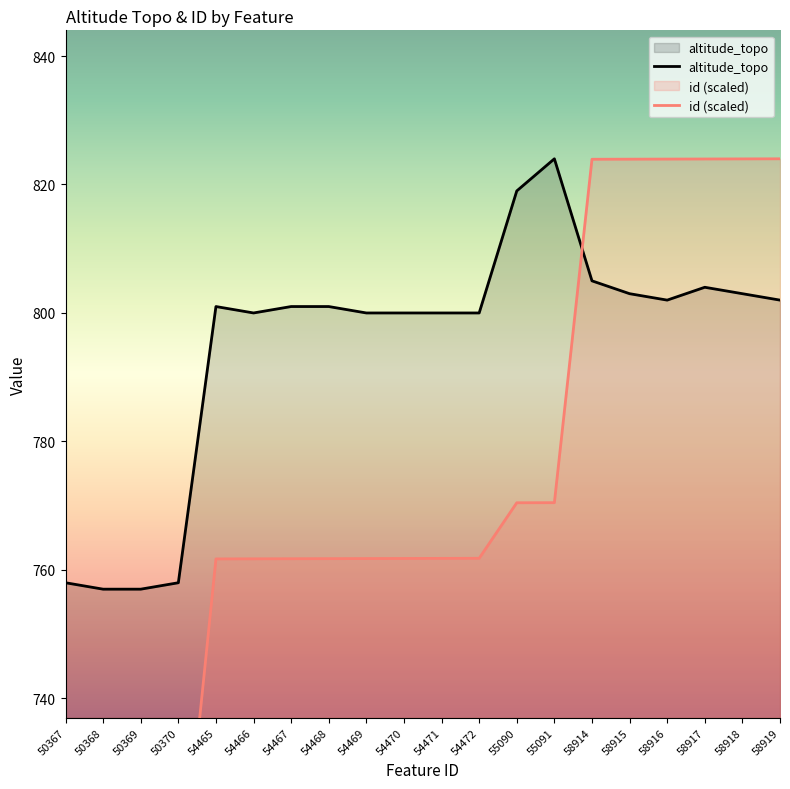

How many times do id and altitude_topo cross each other?

1